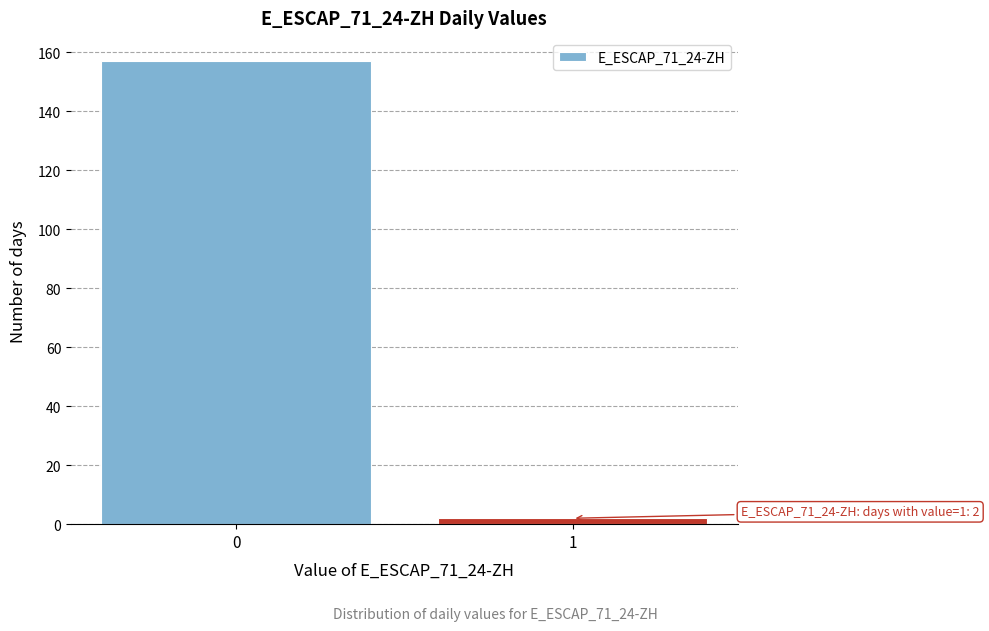

Reading left to right, extract all data points from this chart.

157	2